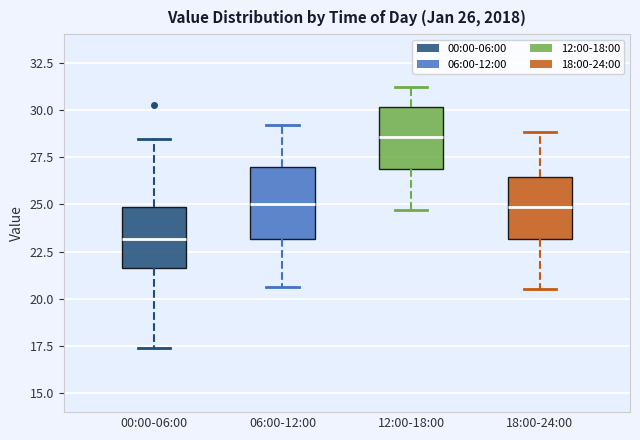

Which box is the tallest, from its lower edge to its upper edge?

06:00-12:00